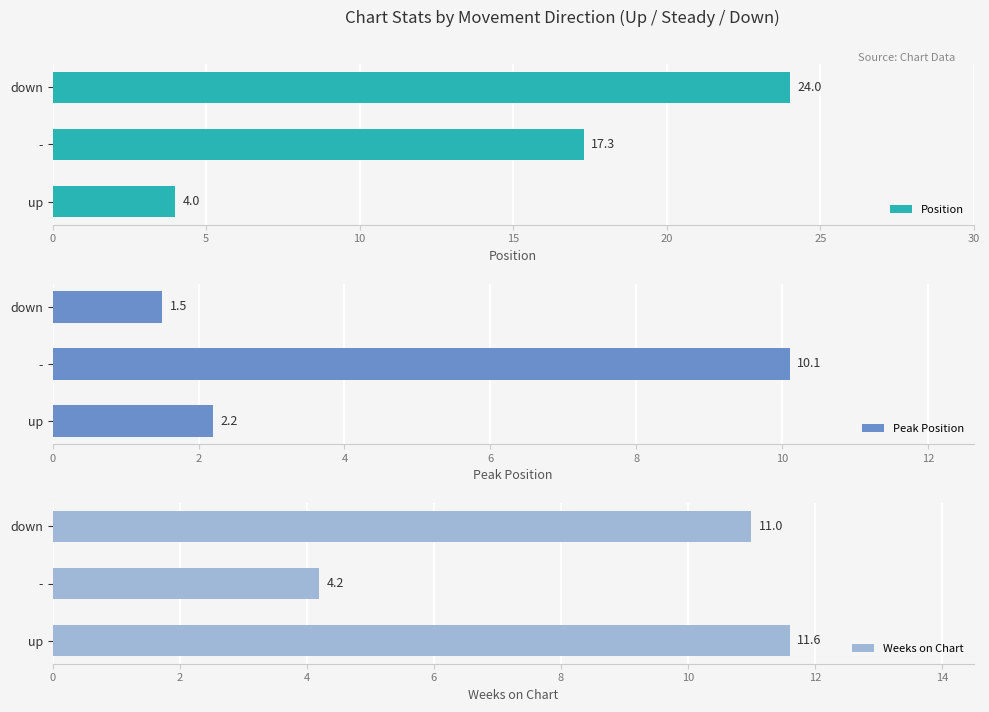

At which label does Peak Position reach its peak?

-